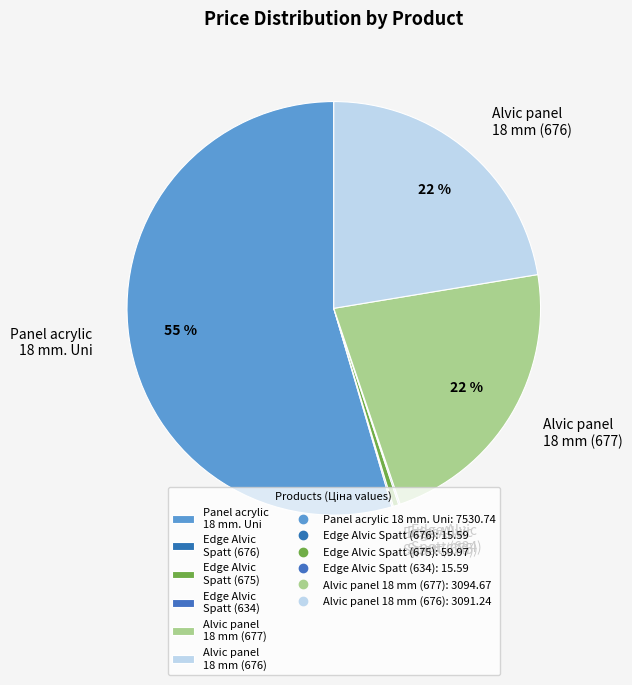

Which has a higher value, Edge Alvic Spatt (675) or Alvic panel 18 mm (676)?

Alvic panel 18 mm (676)